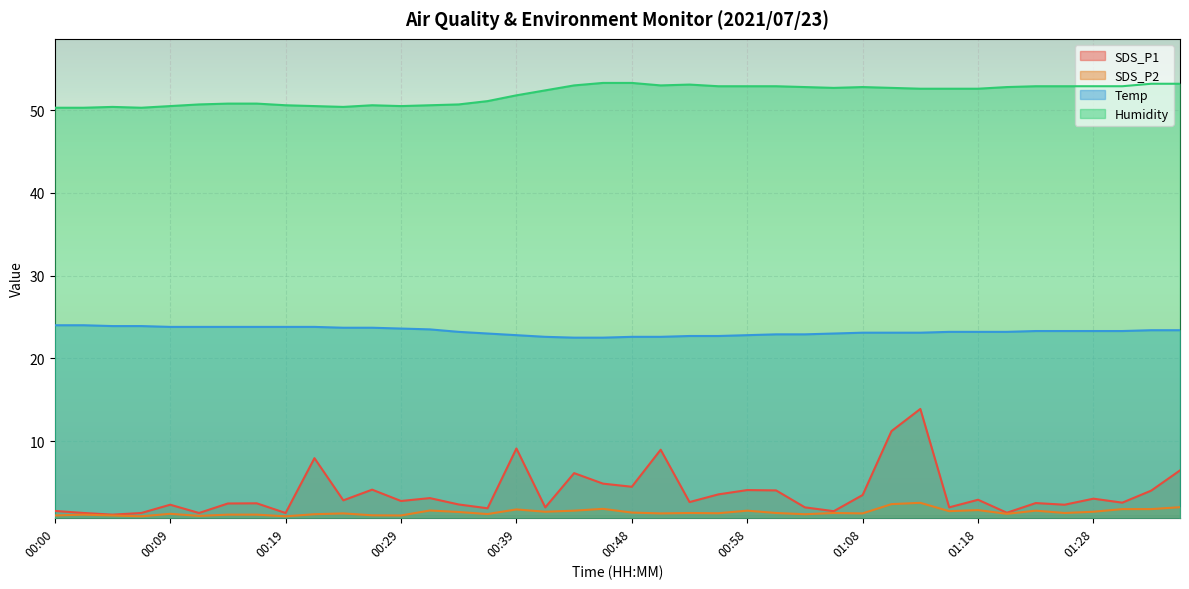

What is the difference between the highest and lowest values at 00:26?

49.6